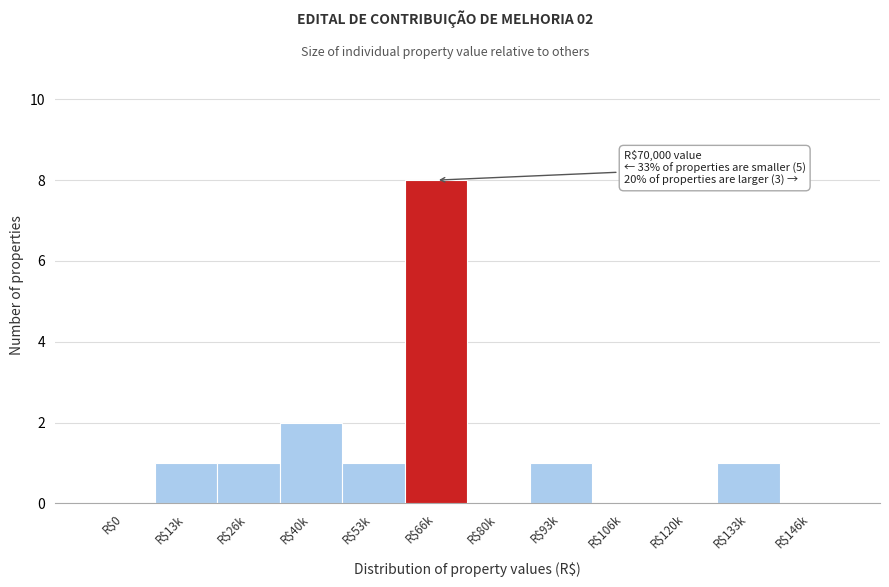

What is the sum of all values?

15